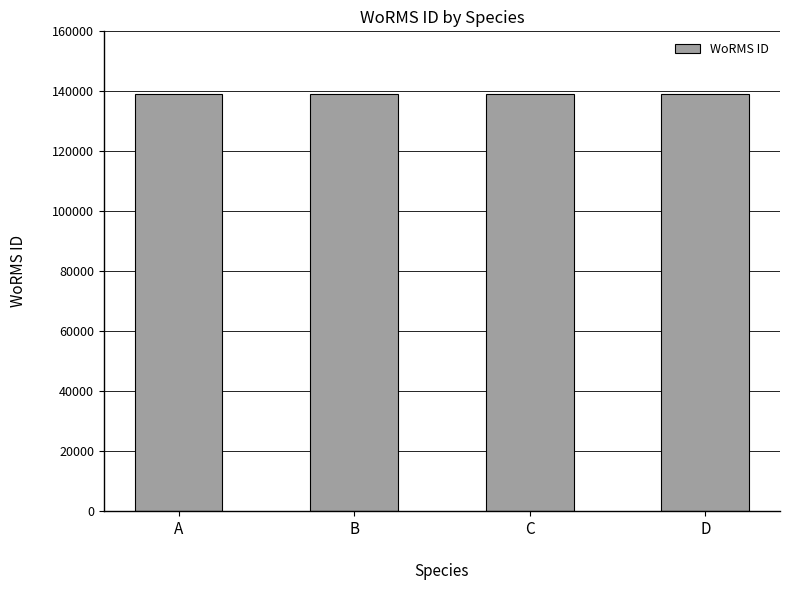

Read the value at B.

138998